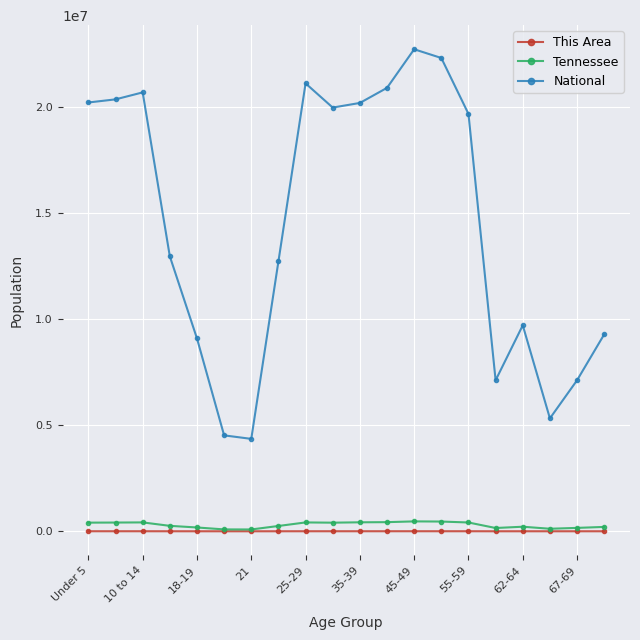

What is the highest value of the This Area series?

2360